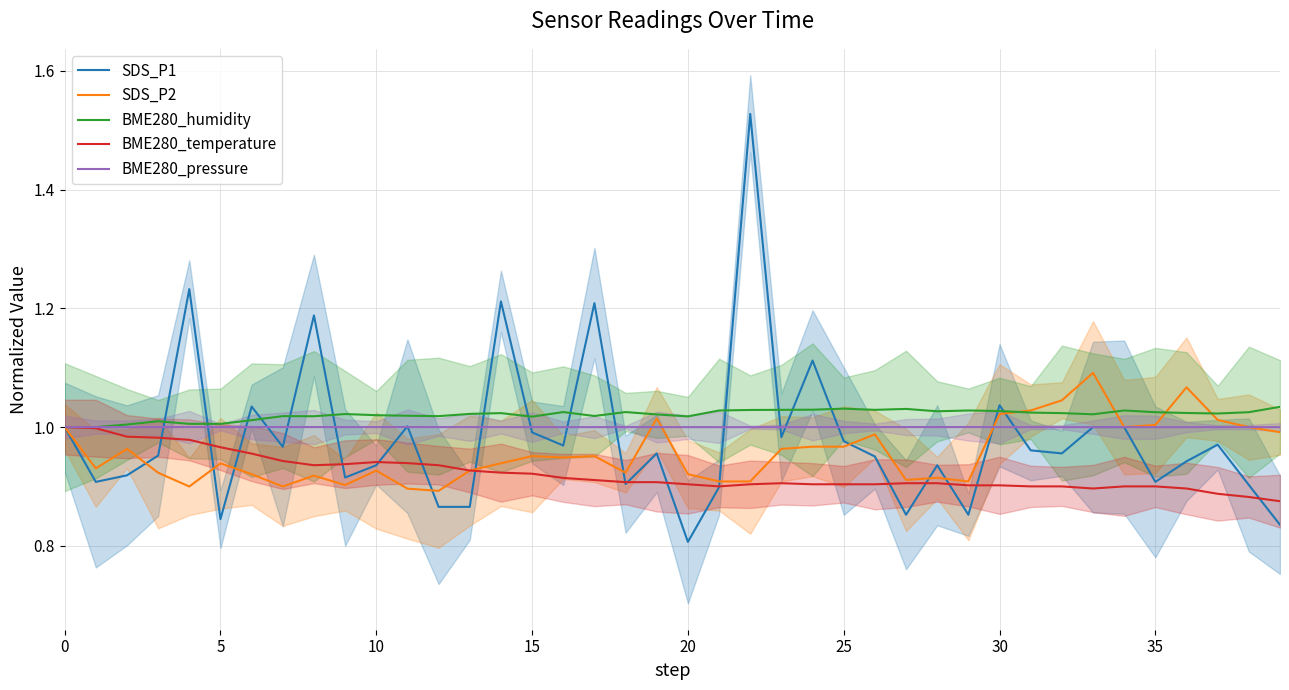

What is the sum of all BME280_humidity values?

40.8